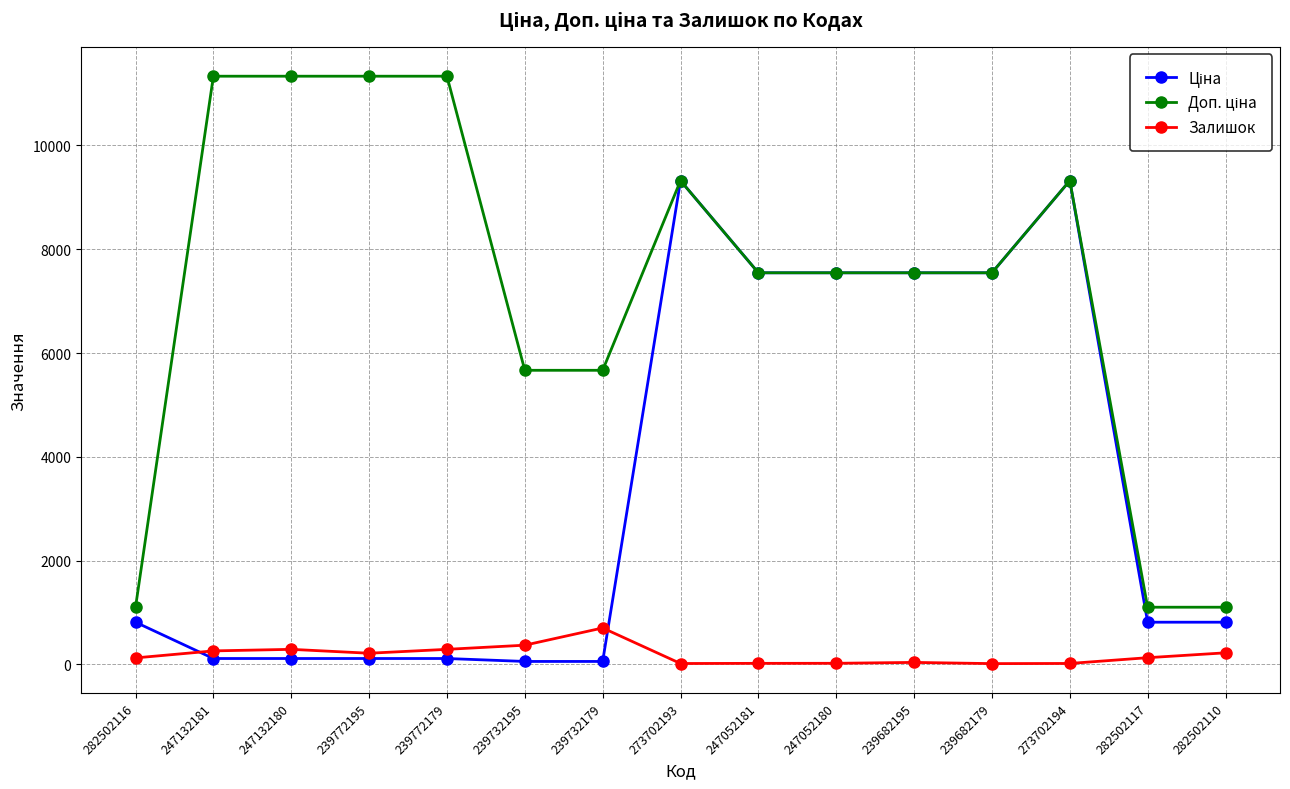

How many lines are shown in the chart?

3